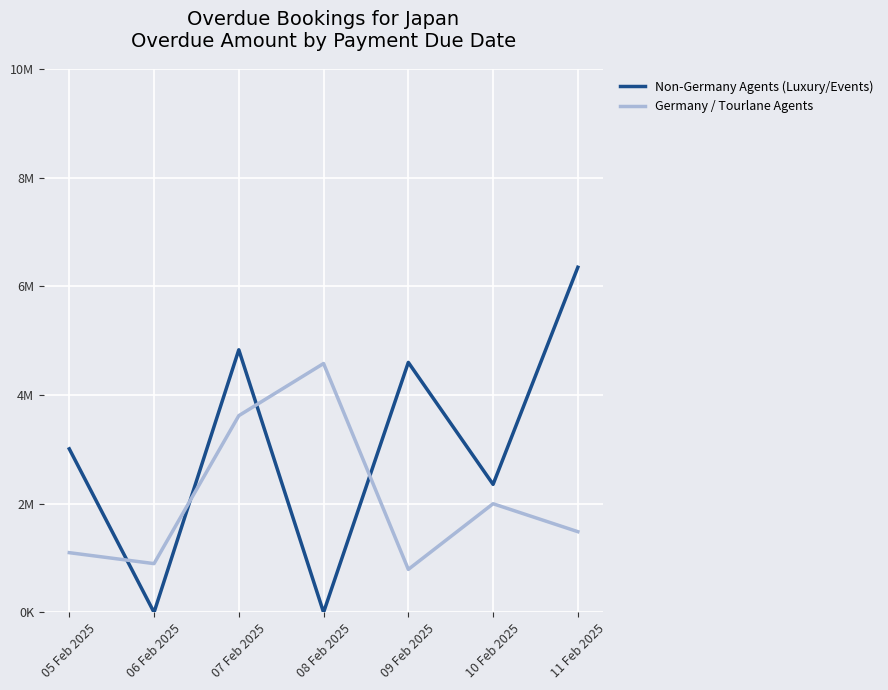

Between 08 Feb 2025 and 05 Feb 2025, which is larger?

05 Feb 2025